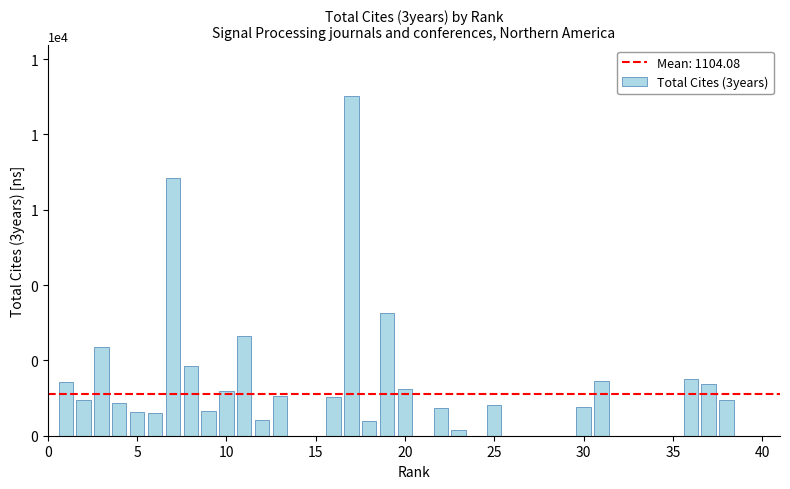

Does the chart contain stacked bars?

No